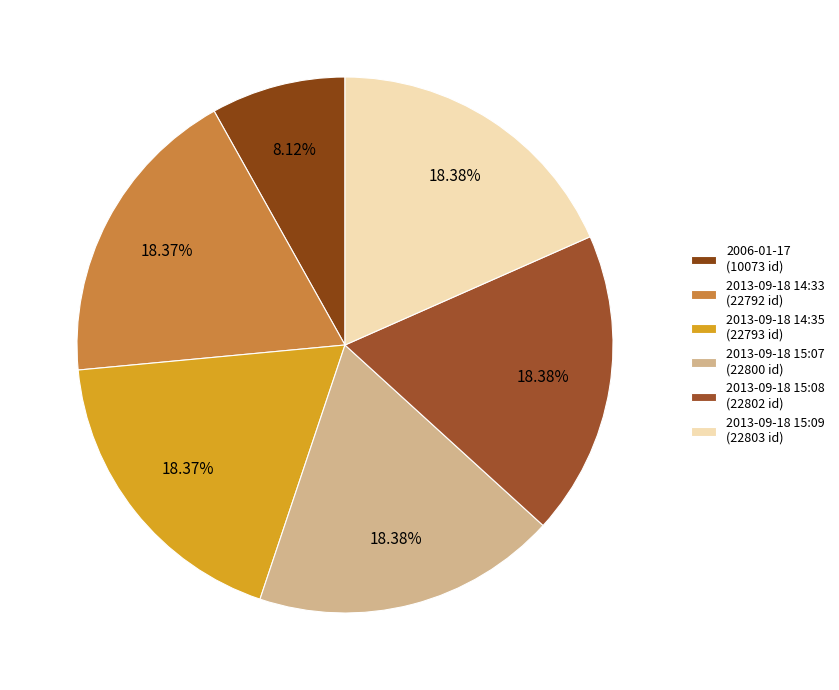

True or false: 2006-01-17 accounts for 1% of the total.

False